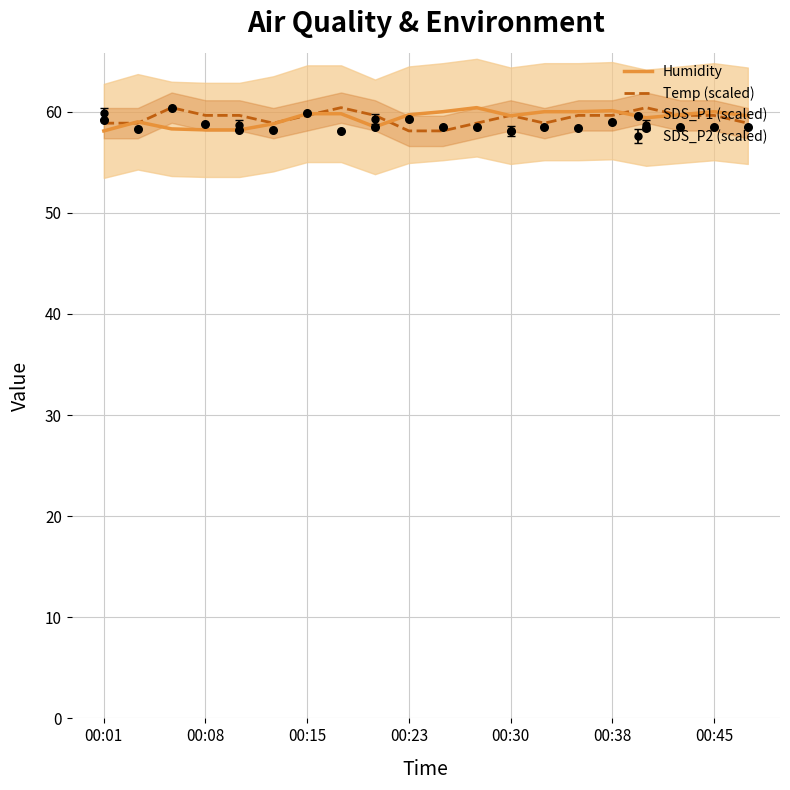

Which series contains the lowest Y value?

Humidity